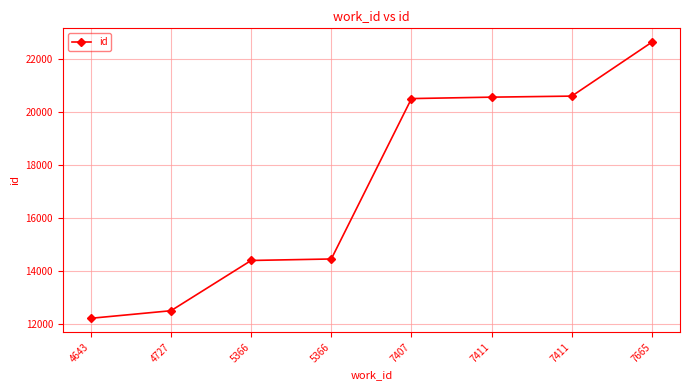

What is the value of the 7th point from the left?

20552